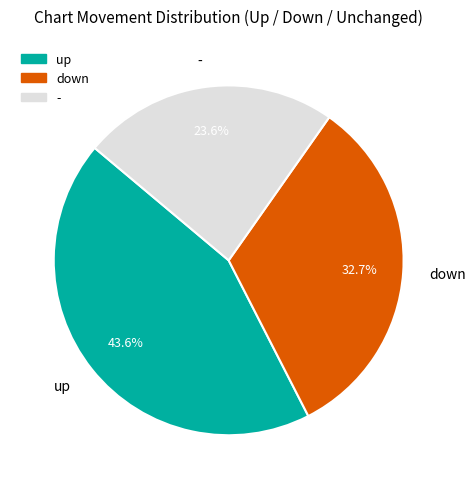

To the nearest percent, what is the difference between the down and - slice percentages?

9%